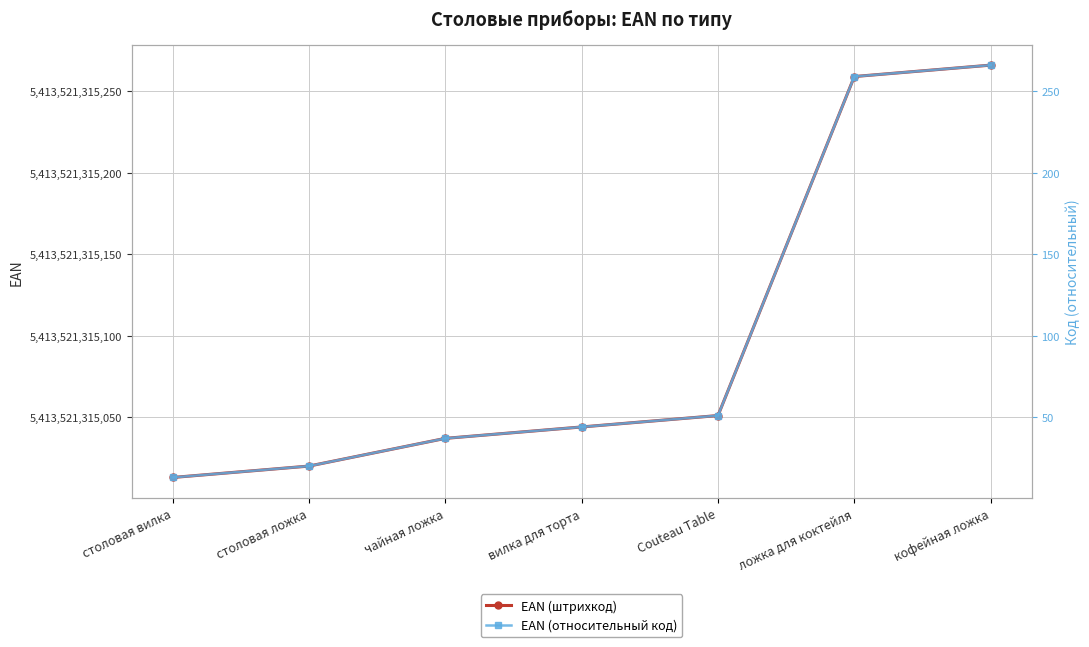

What is the highest value of the EAN (относительный код) series?

266